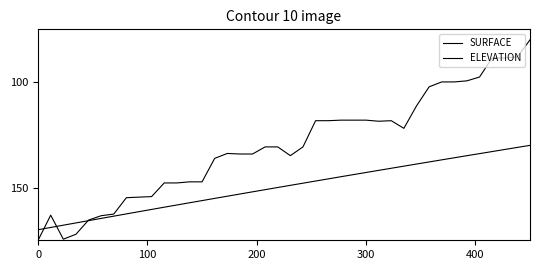

How many lines are shown in the chart?

2